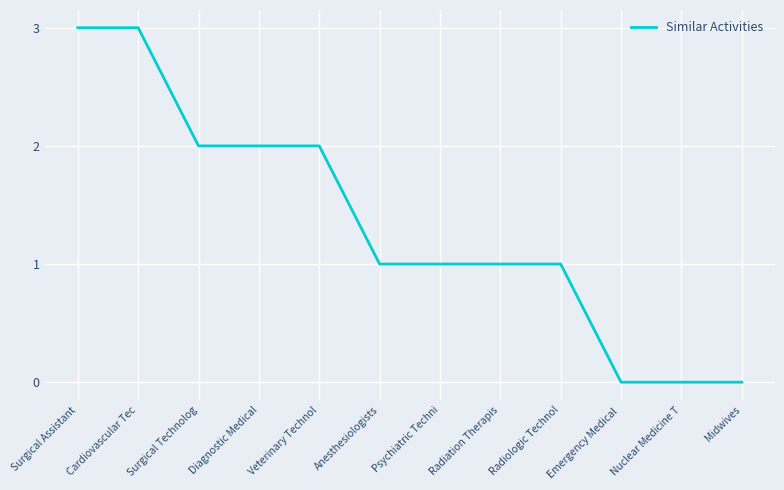

Approximately how many times larger is the value at Psychiatric Techni compared to Anesthesiologists?

1.0